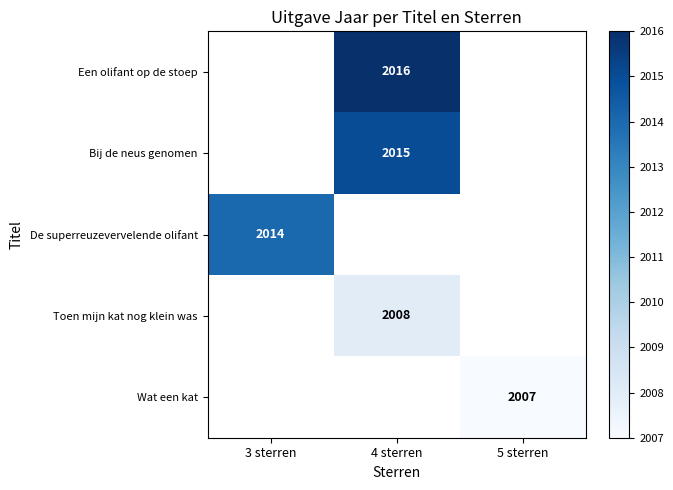

Is it true that Een olifant op de stoep equals 2920 at 4 sterren?

False